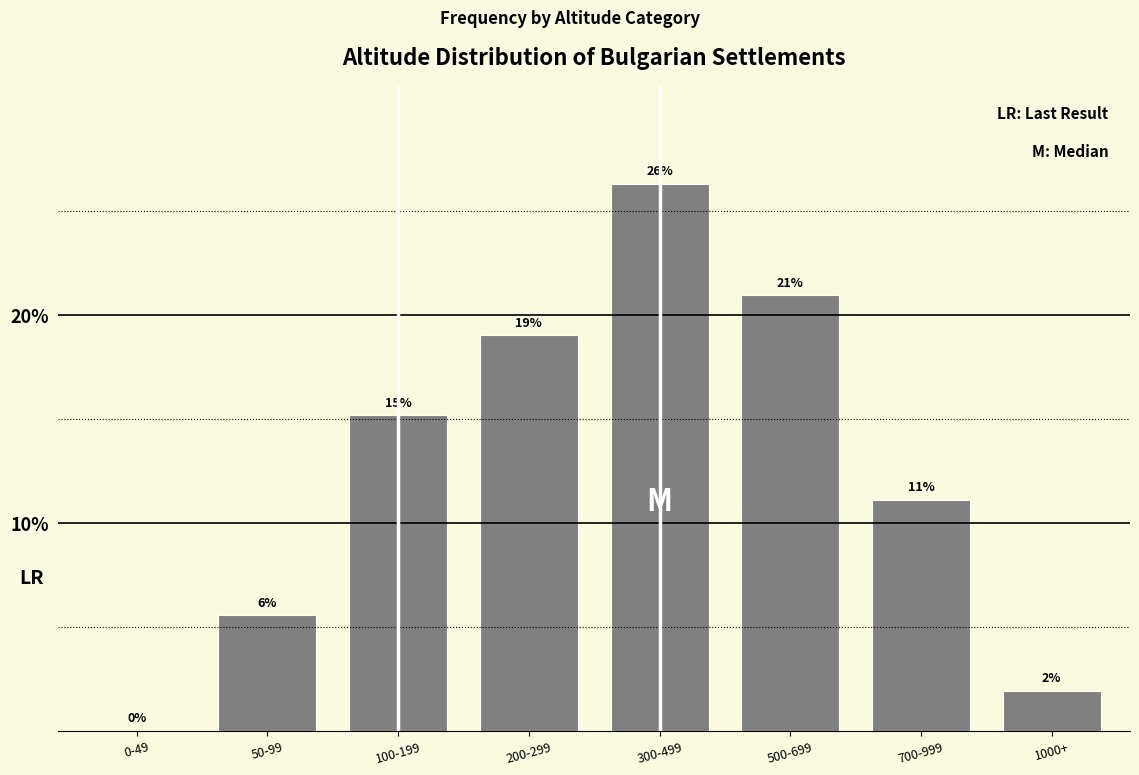

Are the bars horizontal?

No